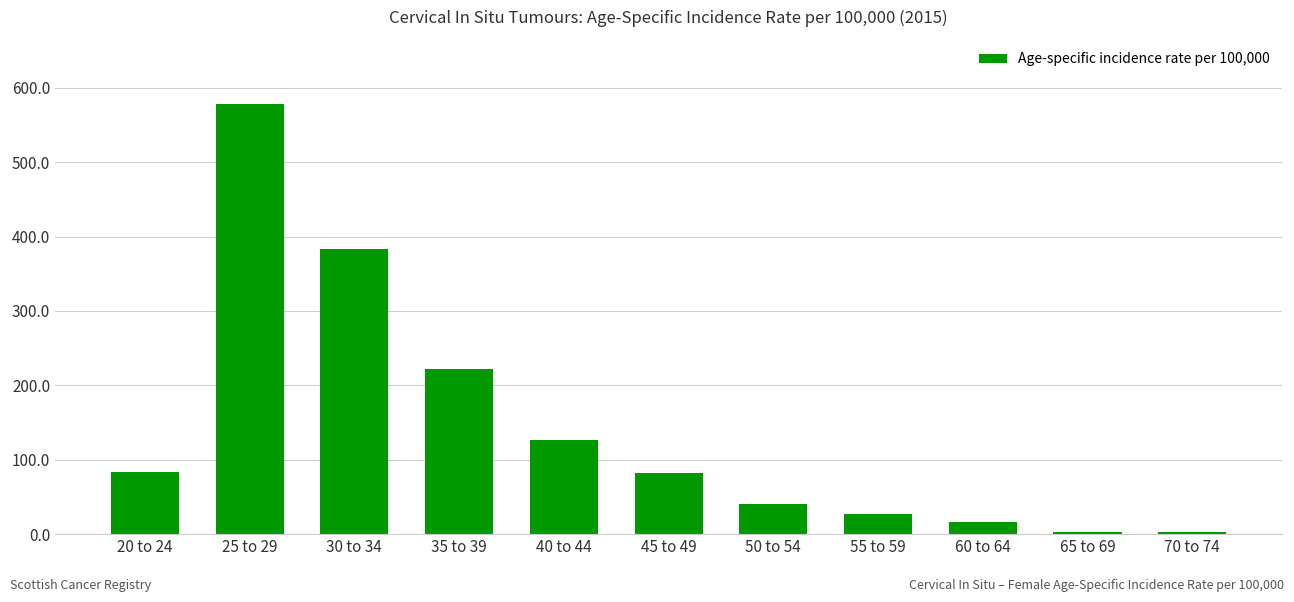

Where does the data first go above 82?

20 to 24